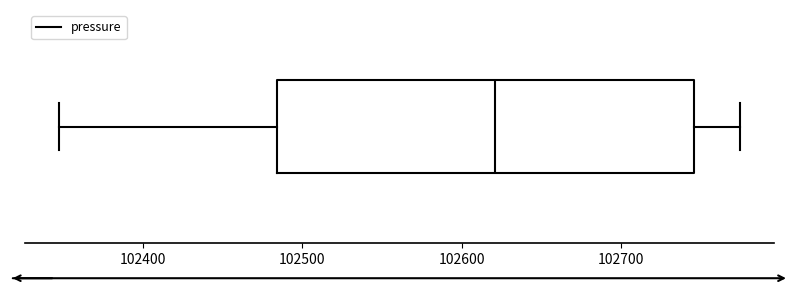

Read this box plot against the x-axis: the position of the median line, the range covered by the box, and the ends of both whiskers. The values are not printed on the chart, so give them approximately, as read against the axis.

median 102620, box 102480 to 102750, whiskers 102350 to 102770